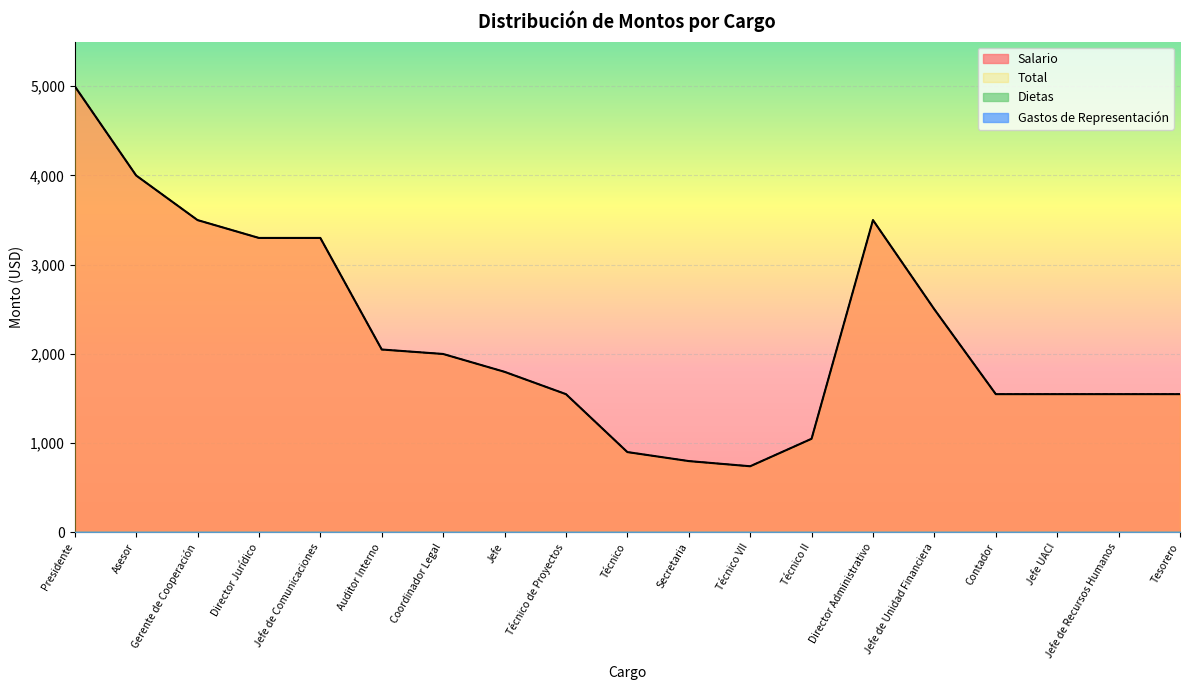

True or false: Total and Salario intersect in this chart.

False